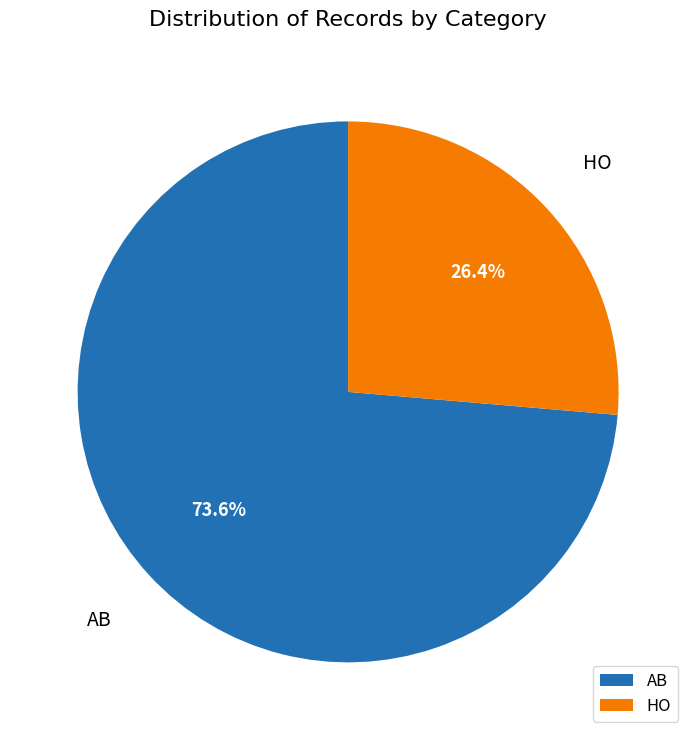

Is there a majority slice in this chart?

Yes